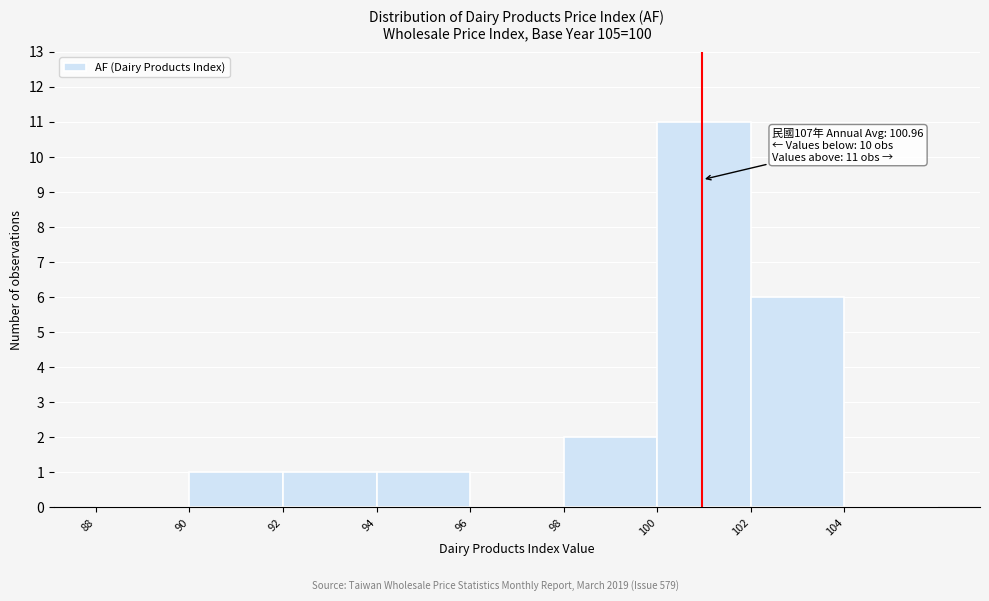

Over which range of the x-axis is the bar tallest?

100 to 102